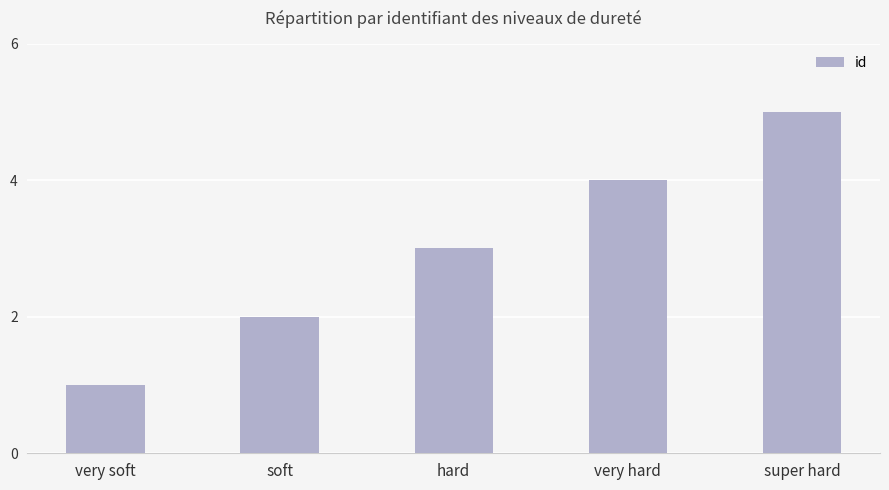

Approximately how many times larger is the value at very soft compared to hard?

0.3